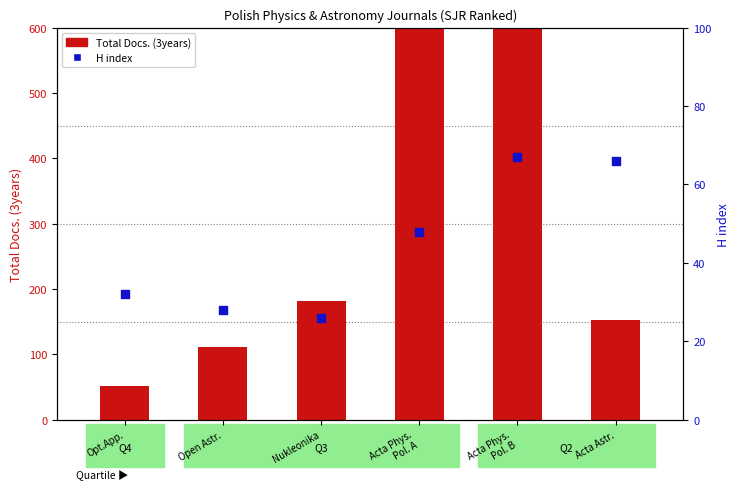

What are all the series names shown in the legend?

Total Docs. (3years), H index